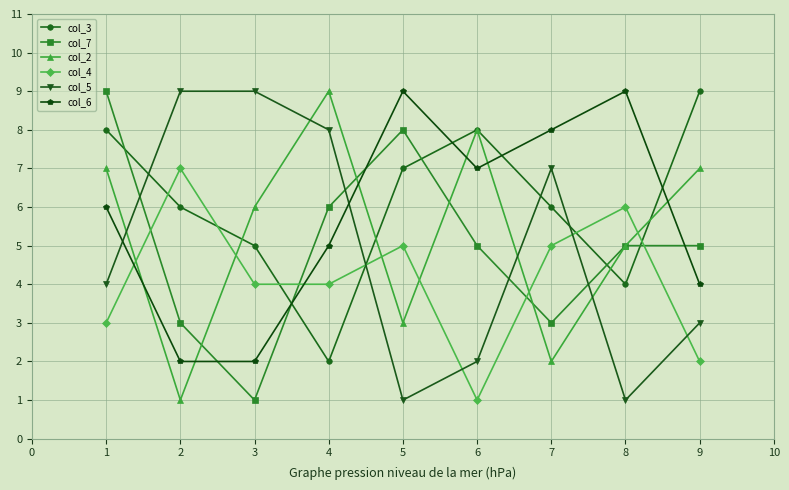

Reading left to right, list all the values displayed in this chart.

col_3: 8	6	5	2	7	8	6	4	9
col_7: 9	3	1	6	8	5	3	5	5
col_2: 7	1	6	9	3	8	2	5	7
col_4: 3	7	4	4	5	1	5	6	2
col_5: 4	9	9	8	1	2	7	1	3
col_6: 6	2	2	5	9	7	8	9	4